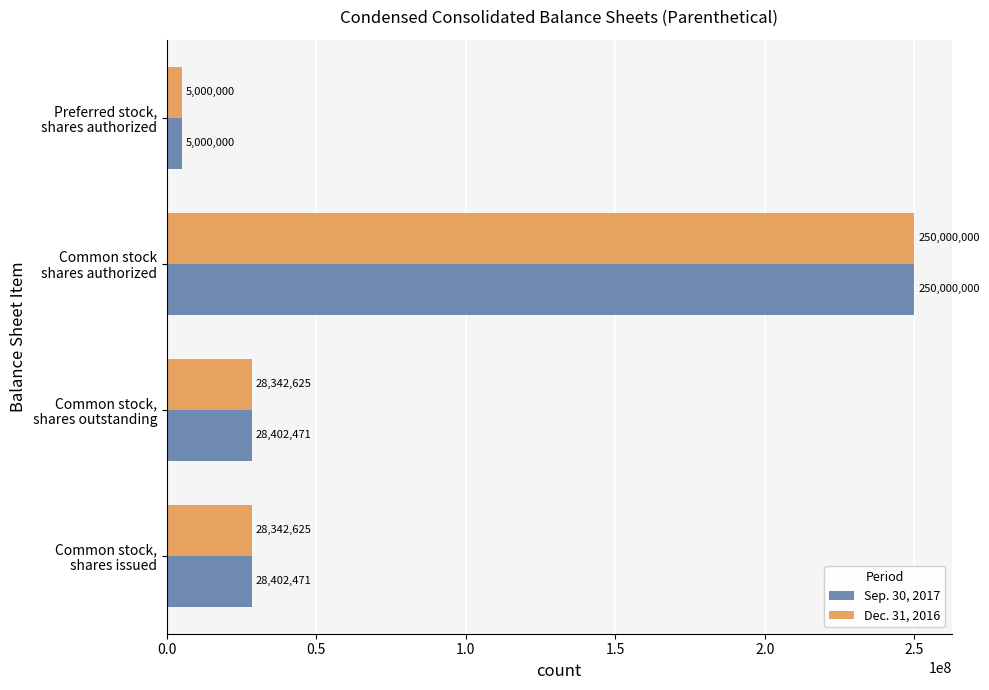

List the series in order of their overall mean, lowest first.

Dec. 31, 2016, Sep. 30, 2017